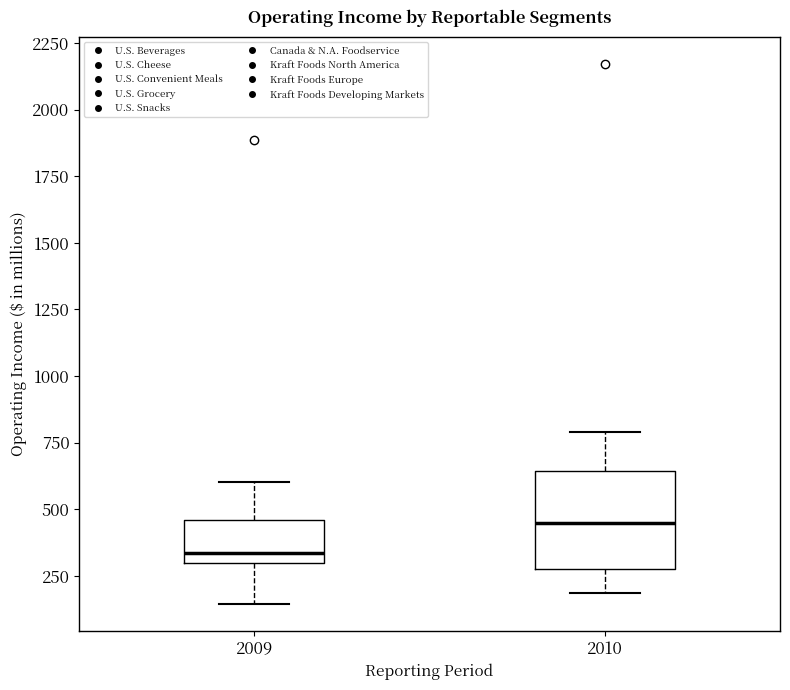

Which box's median line is the highest?

2010